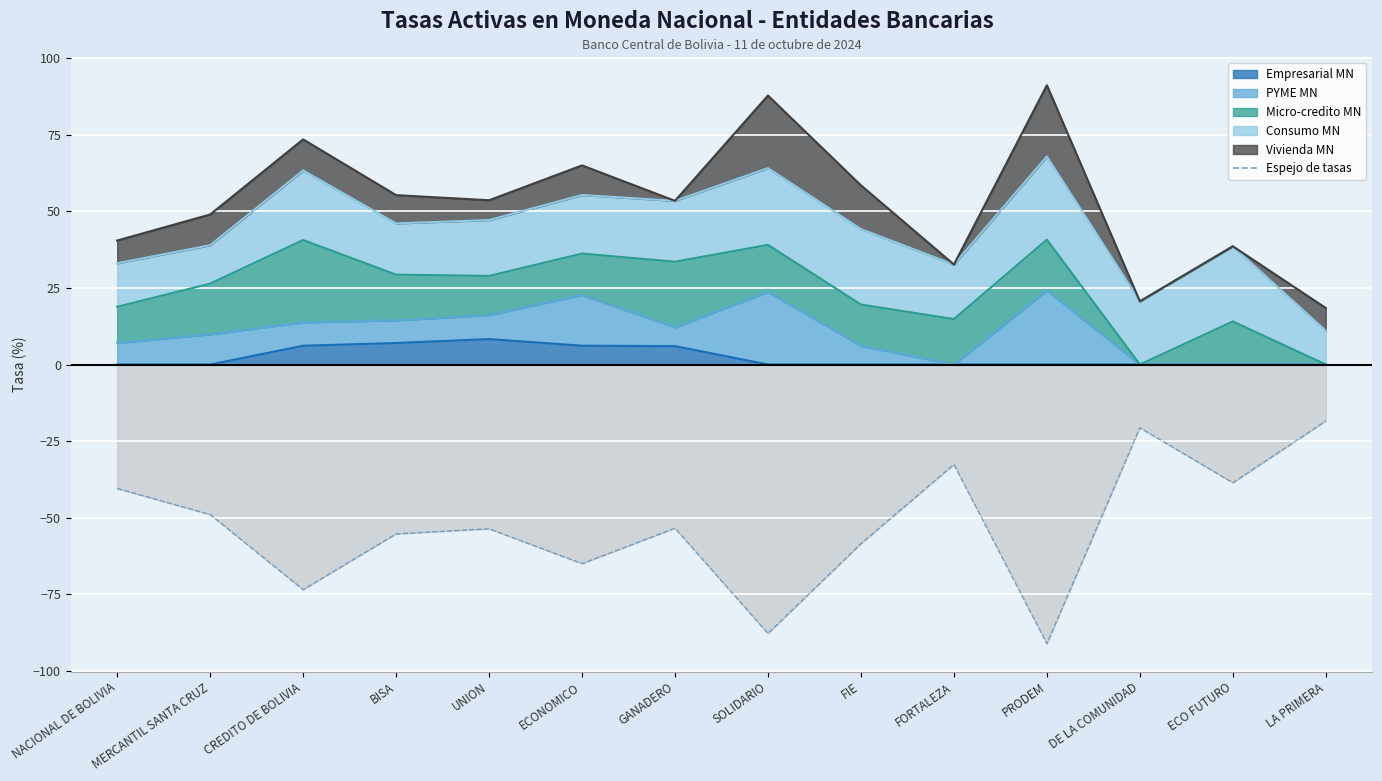

How many points are higher than both their immediate neighbors (excluding endpoints)?

4